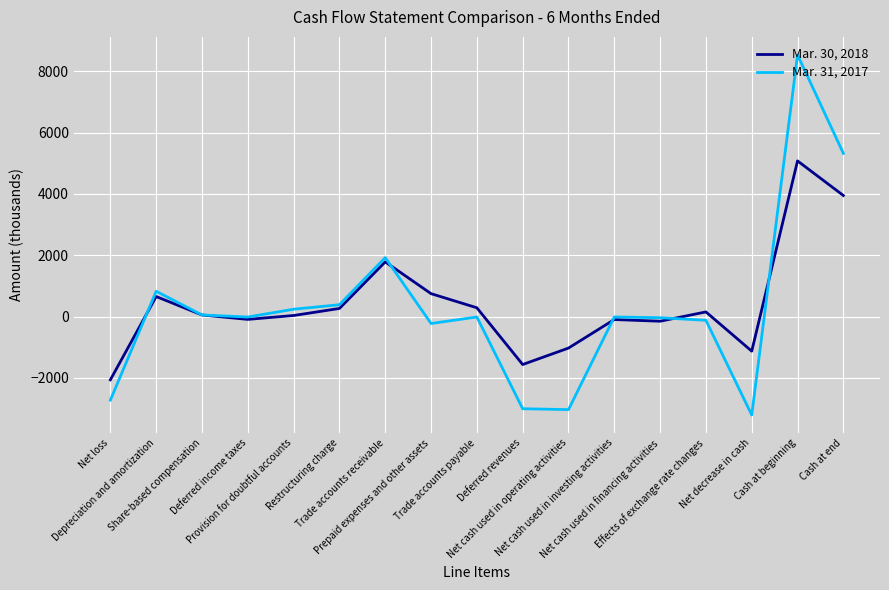

What is the maximum value shown in the chart?

8540